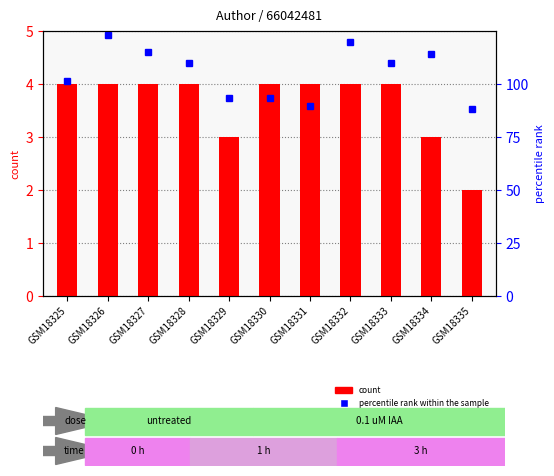

Are the bars horizontal?

No